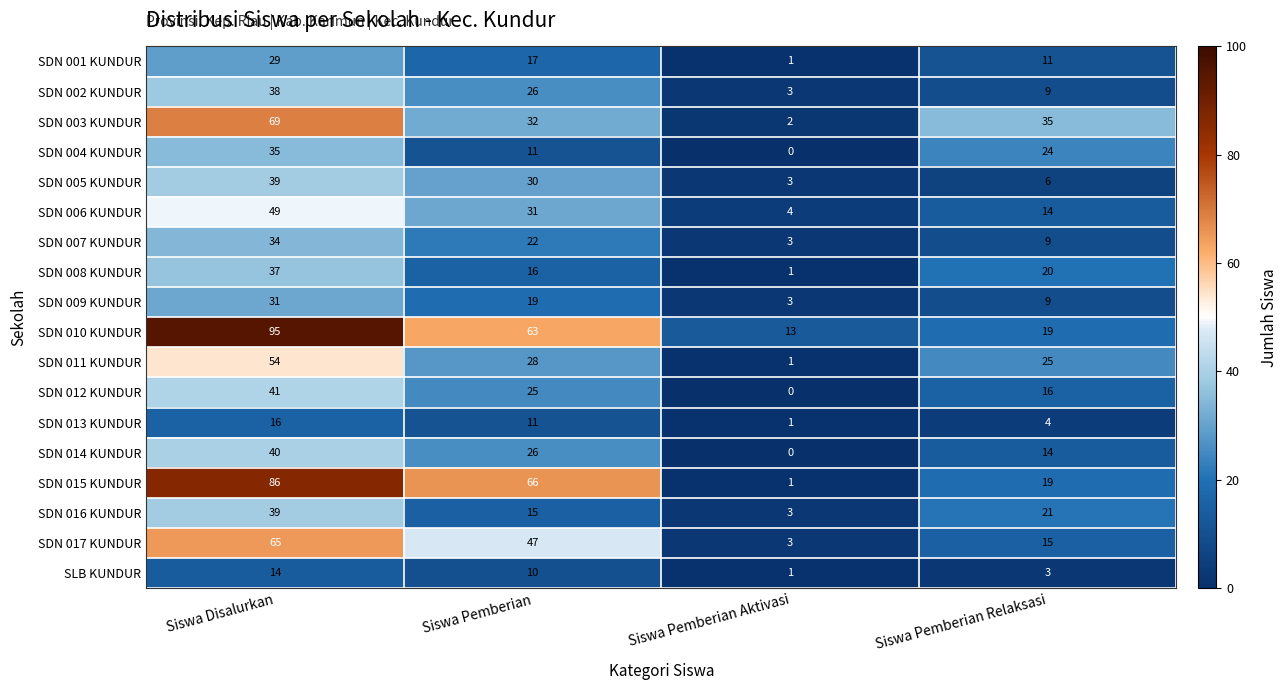

At which label does SDN 014 KUNDUR first exceed 26?

Siswa Disalurkan